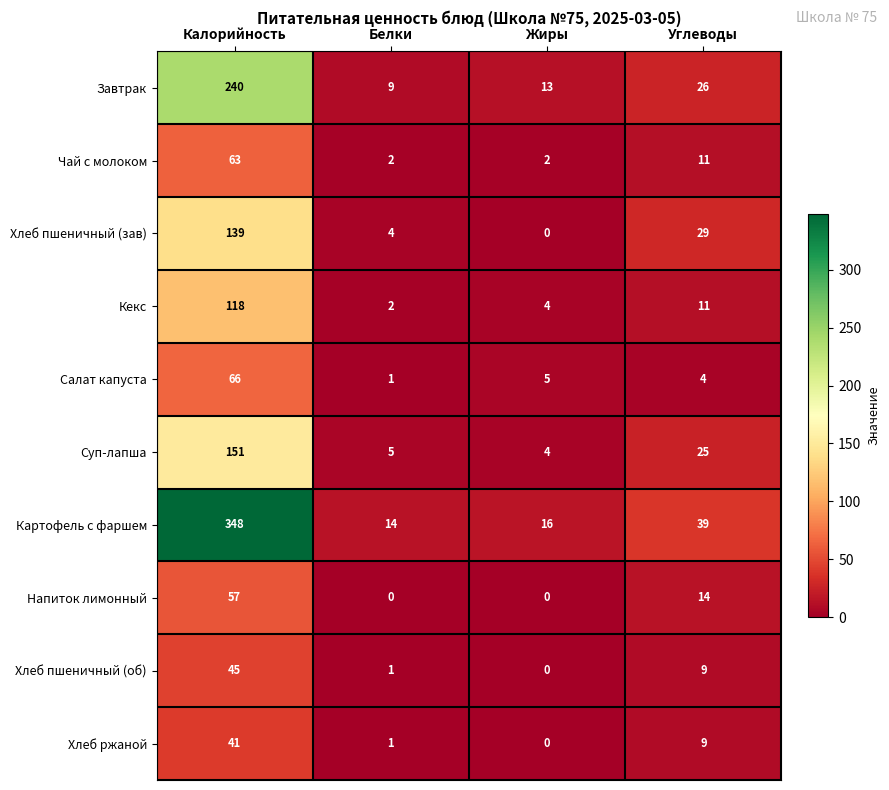

Is it true that Салат капуста equals 66 at Калорийность?

True